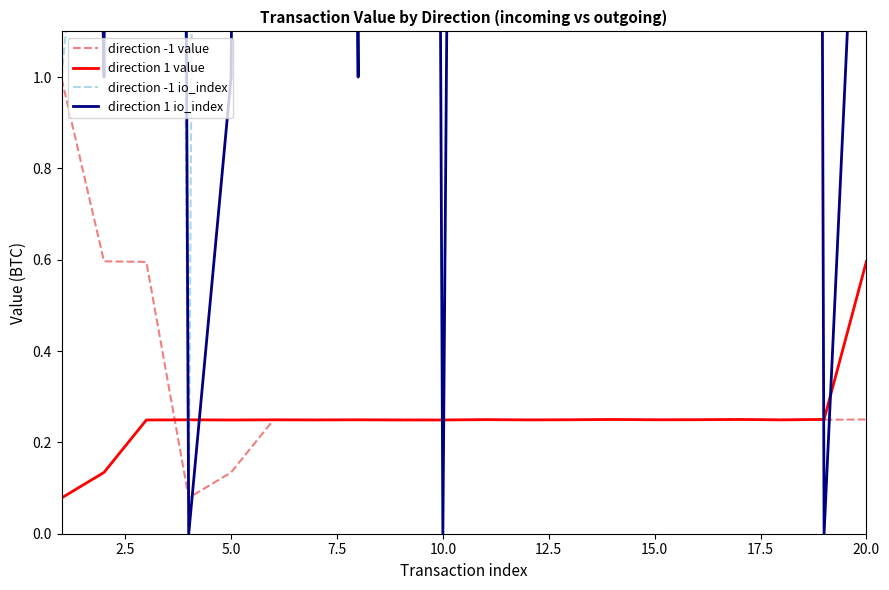

True or false: direction -1 value has more than 2 interior local peaks.

True